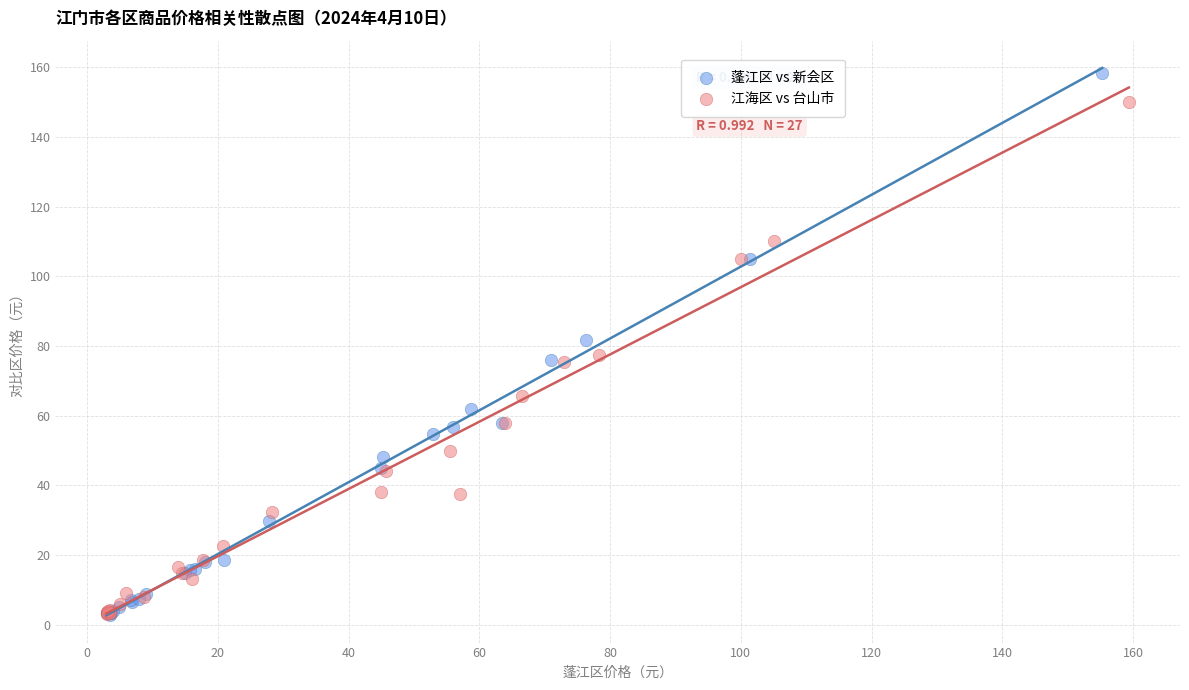

Which series reaches the maximum Y coordinate?

蓬江区 vs 新会区